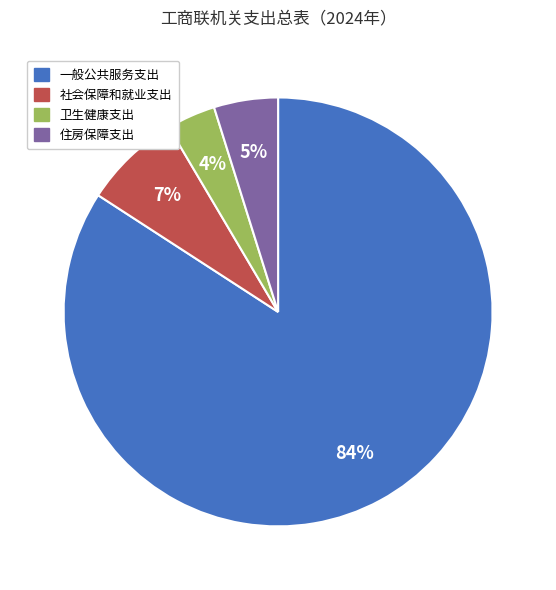

How many segments does this pie chart have?

4